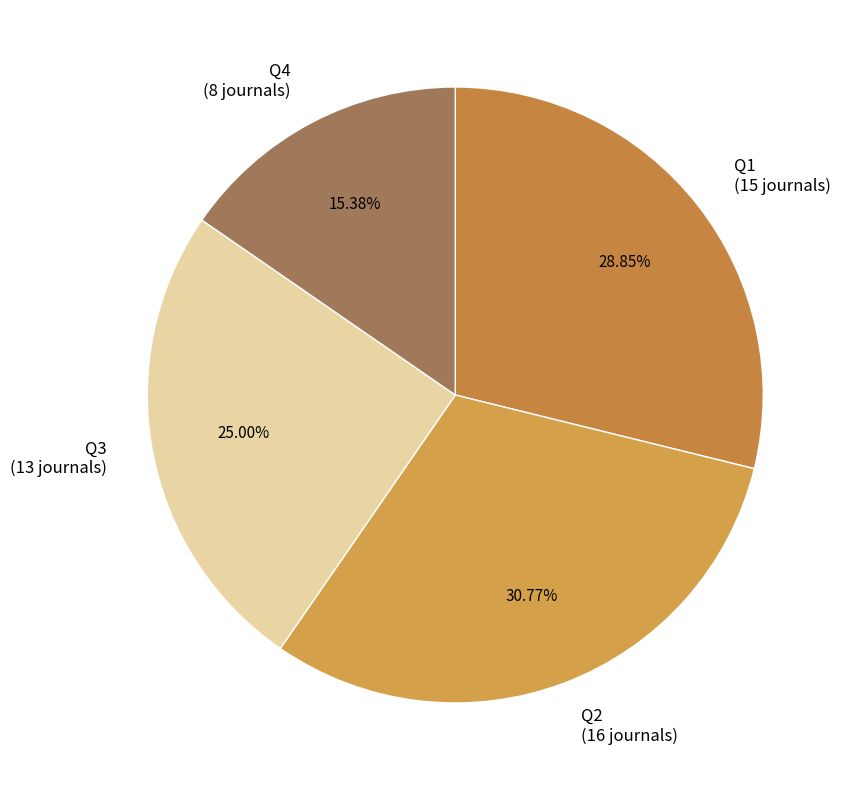

What is the total percentage of Q3 and Q2?

55.8%